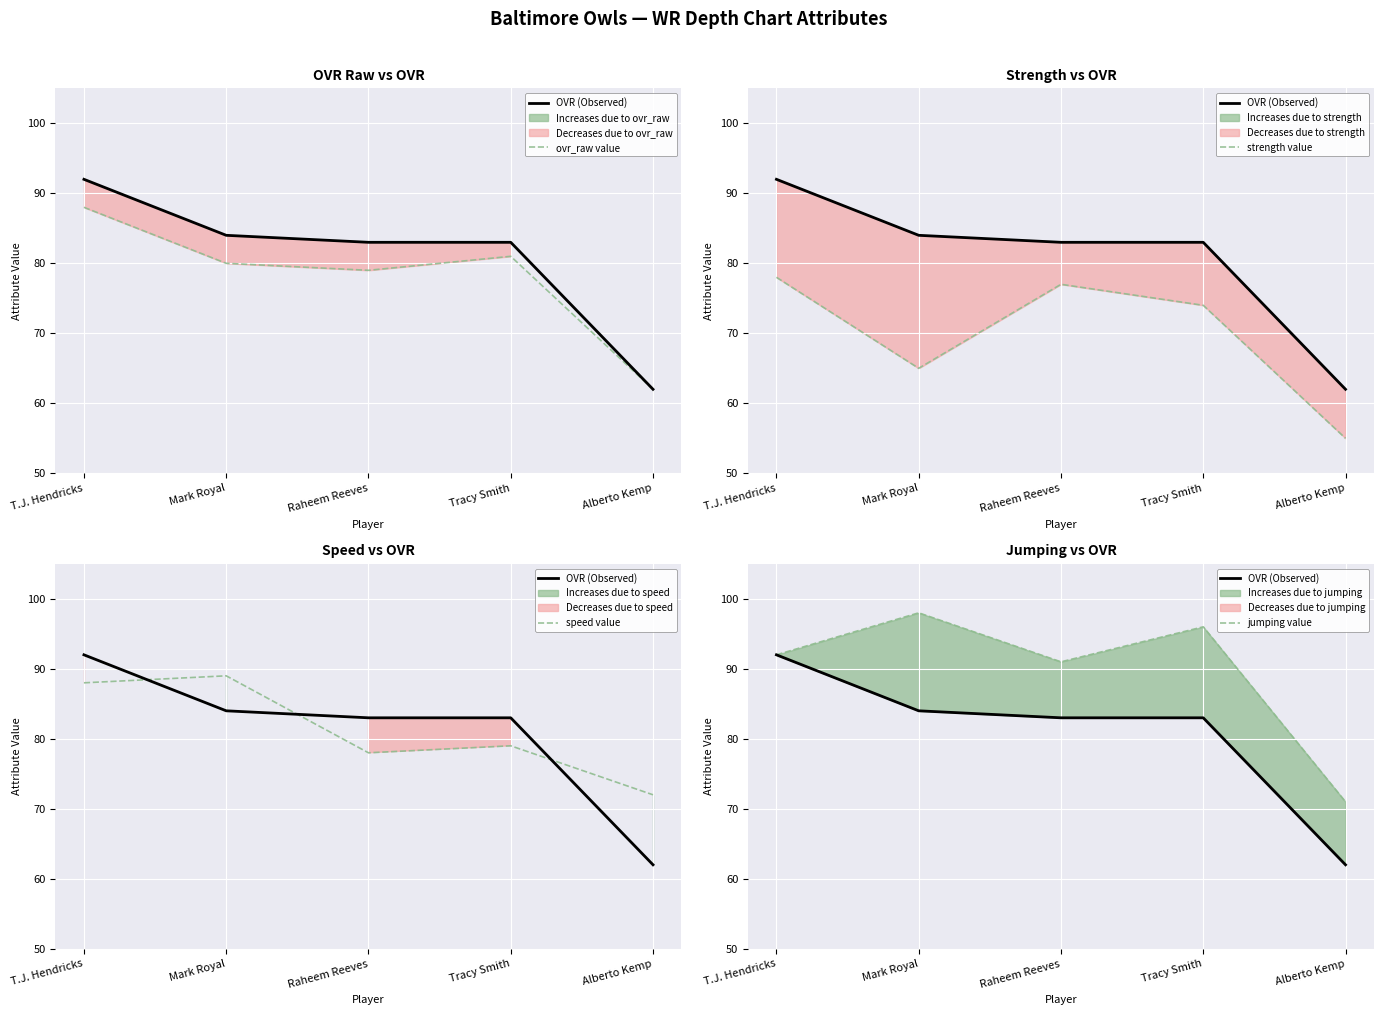

True or false: ovr_raw value has more than 2 interior local peaks.

False